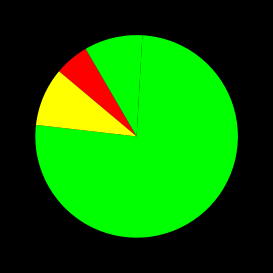

How many segments does this pie chart have?

4